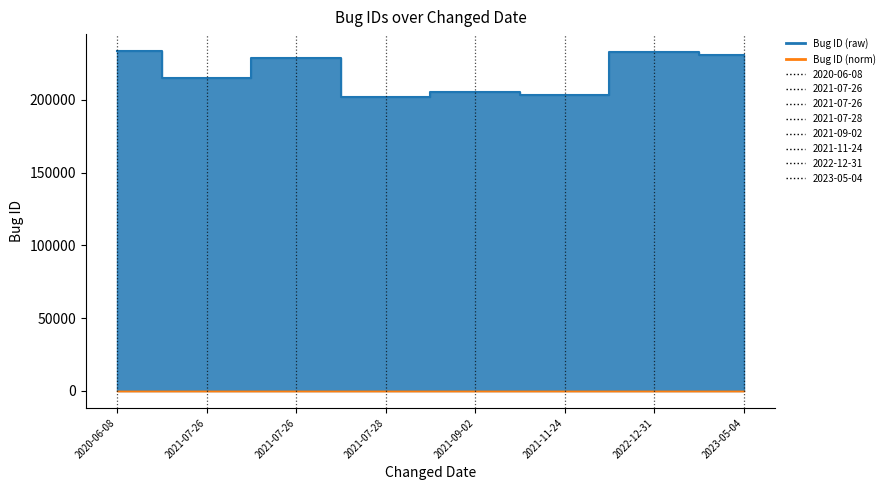

How many points are higher than both their immediate neighbors (excluding endpoints)?

3